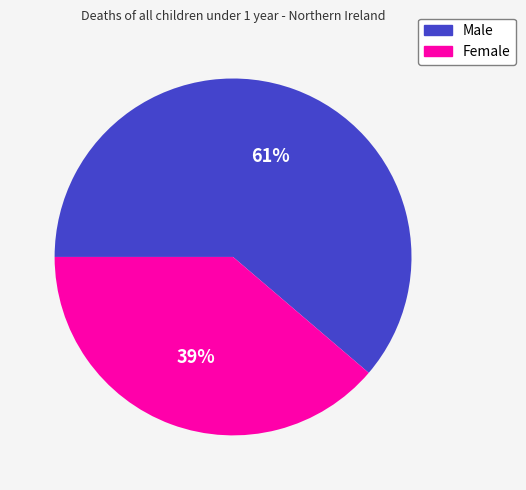

To the nearest percent, what is the average slice percentage?

50%